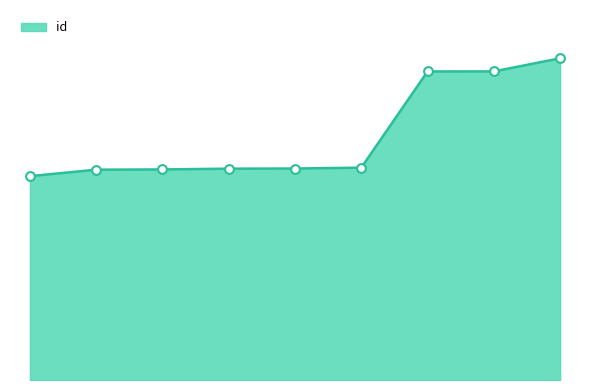

Does the chart have visible grid lines?

No